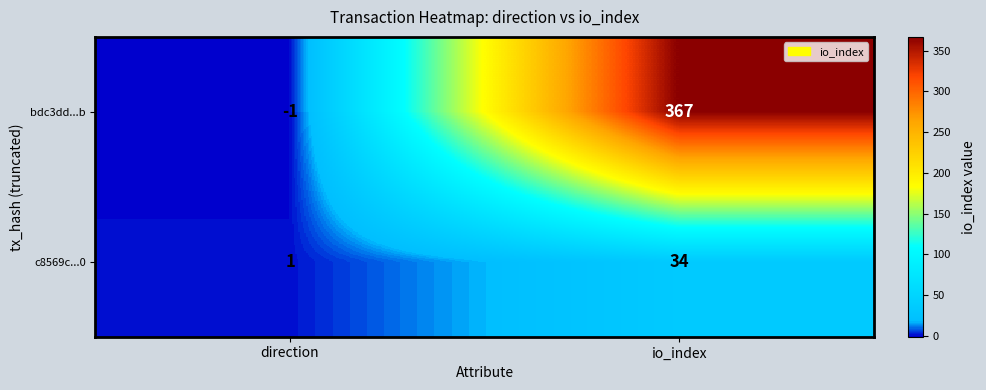

Rank the categories by c8569c...0 value from highest to lowest.

io_index, direction